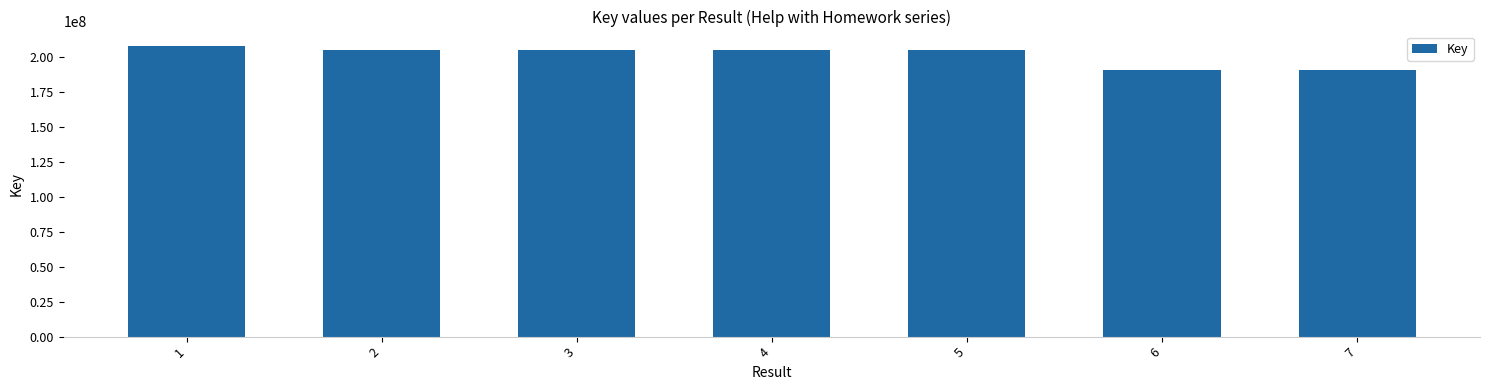

What is the maximum value shown in the chart?

207766767